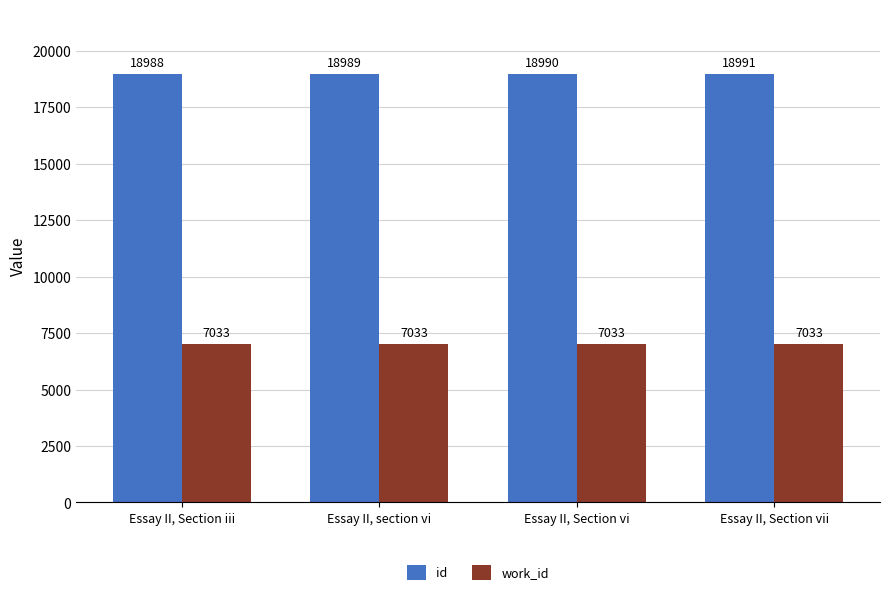

Does the chart contain stacked bars?

No